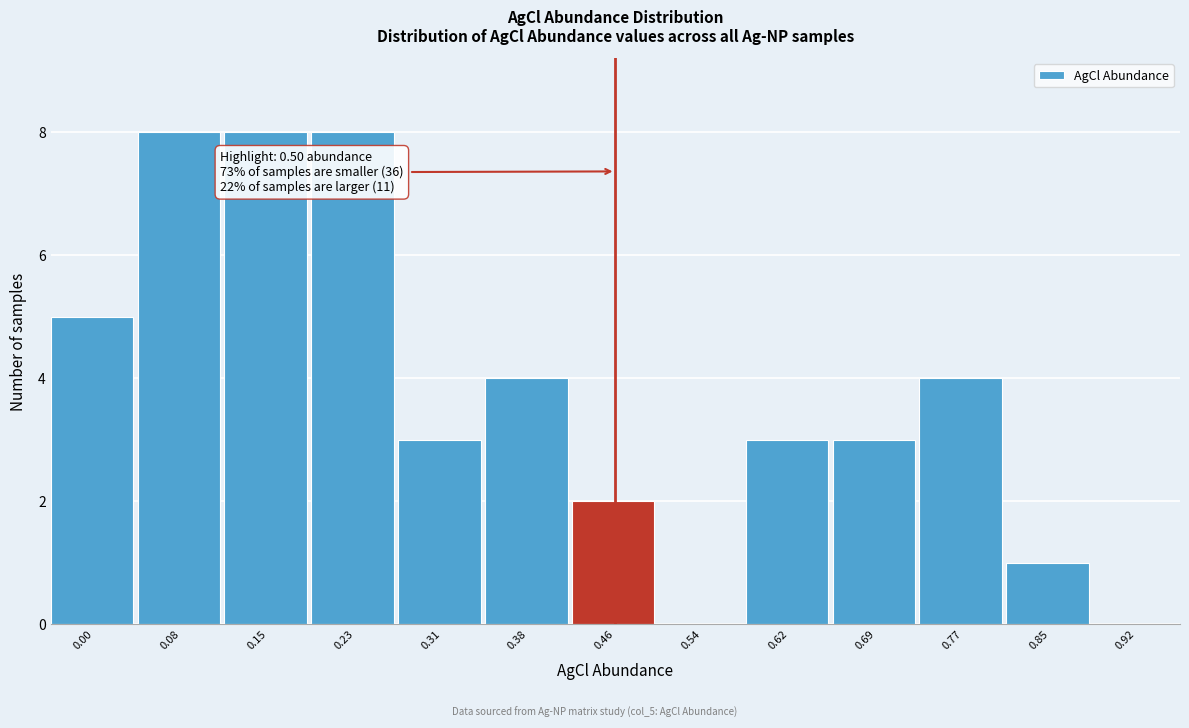

Reading left to right, what are all the values shown in this chart?

0.00=5	0.08=8	0.15=8	0.23=8	0.31=3	0.38=4	0.46=2	0.54=0	0.62=3	0.69=3	0.77=4	0.85=1	0.92=0